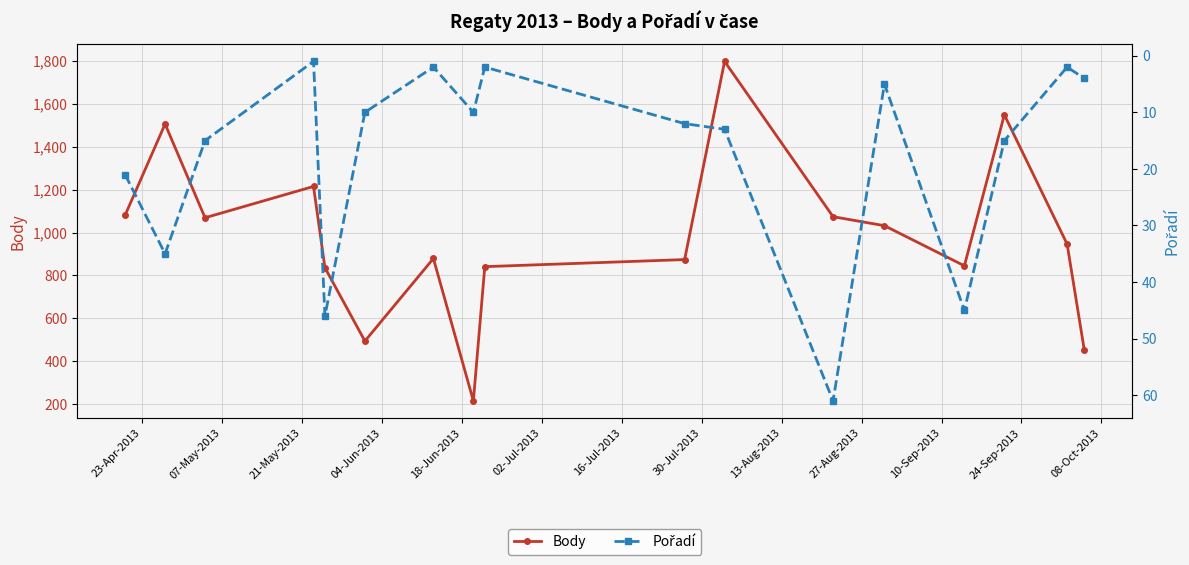

What is the minimum value for Body?

215